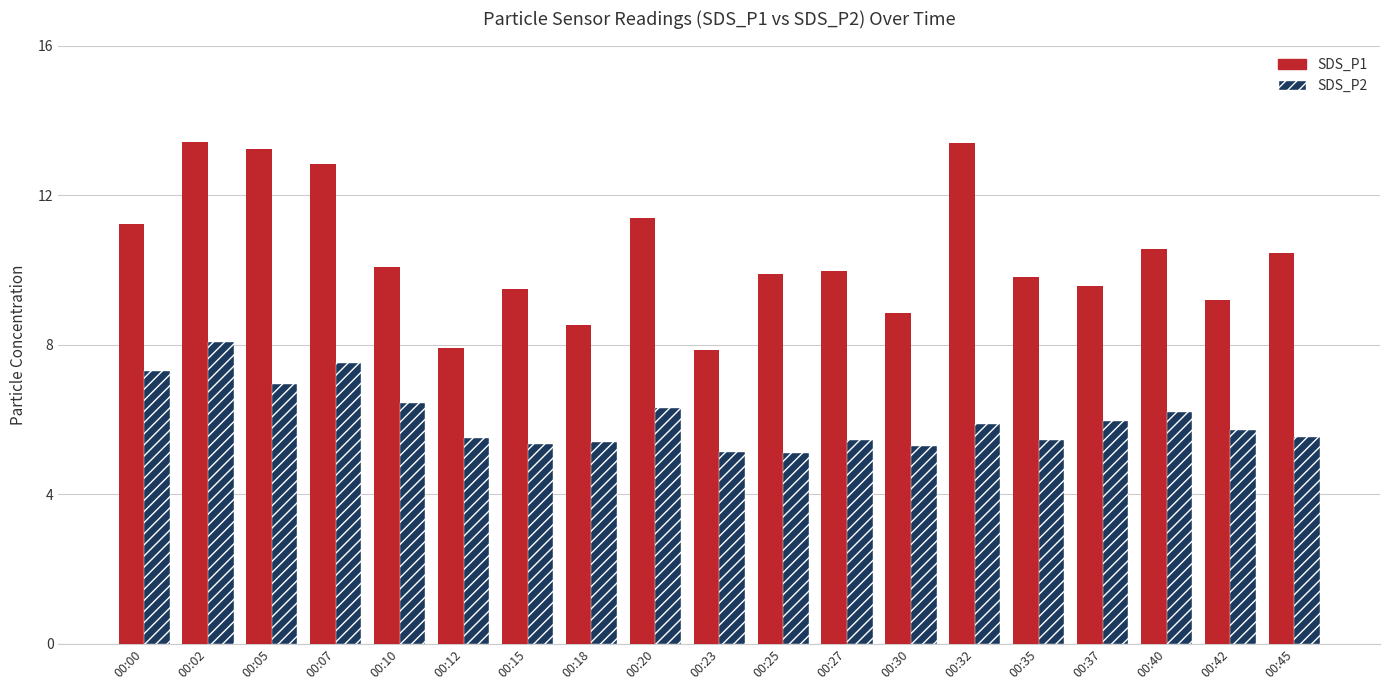

How many distinct data groups are displayed?

2